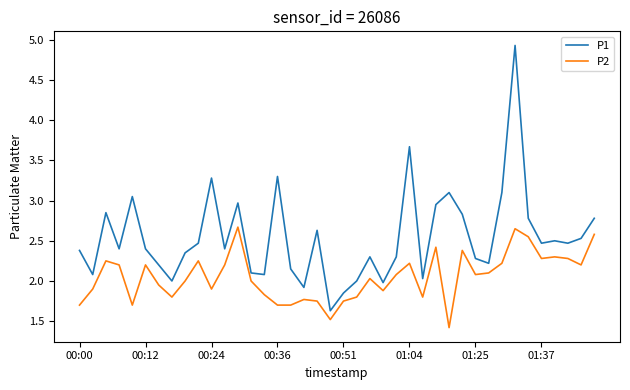

What is the minimum value for P1?

1.6